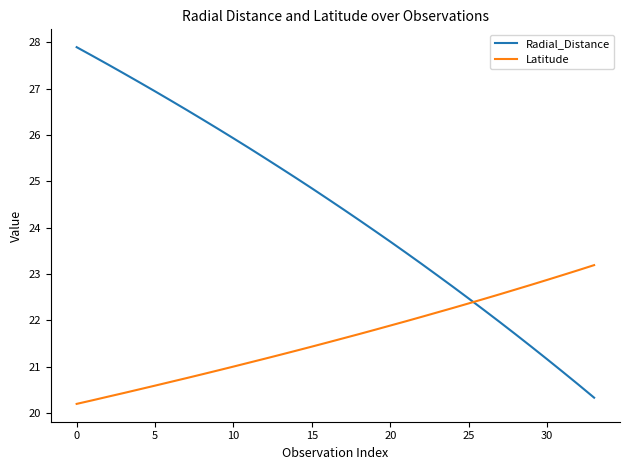

True or false: Radial_Distance has more than 1 points higher than both neighbors.

False